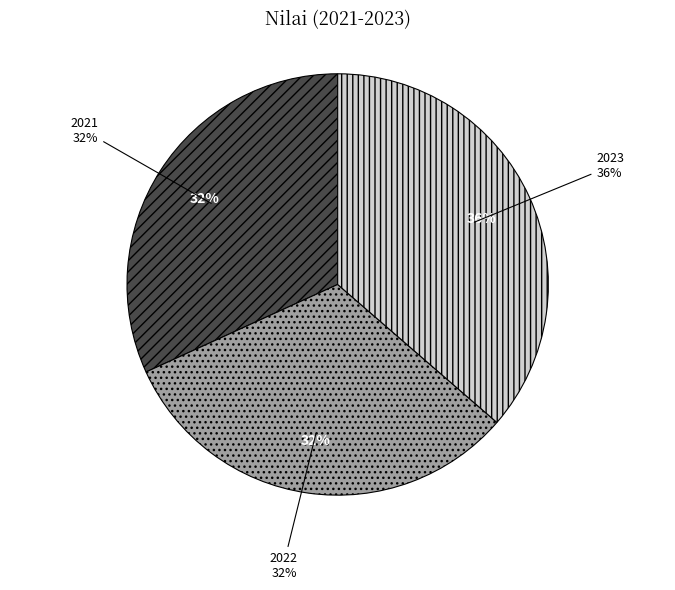

Does any single category account for the majority?

No